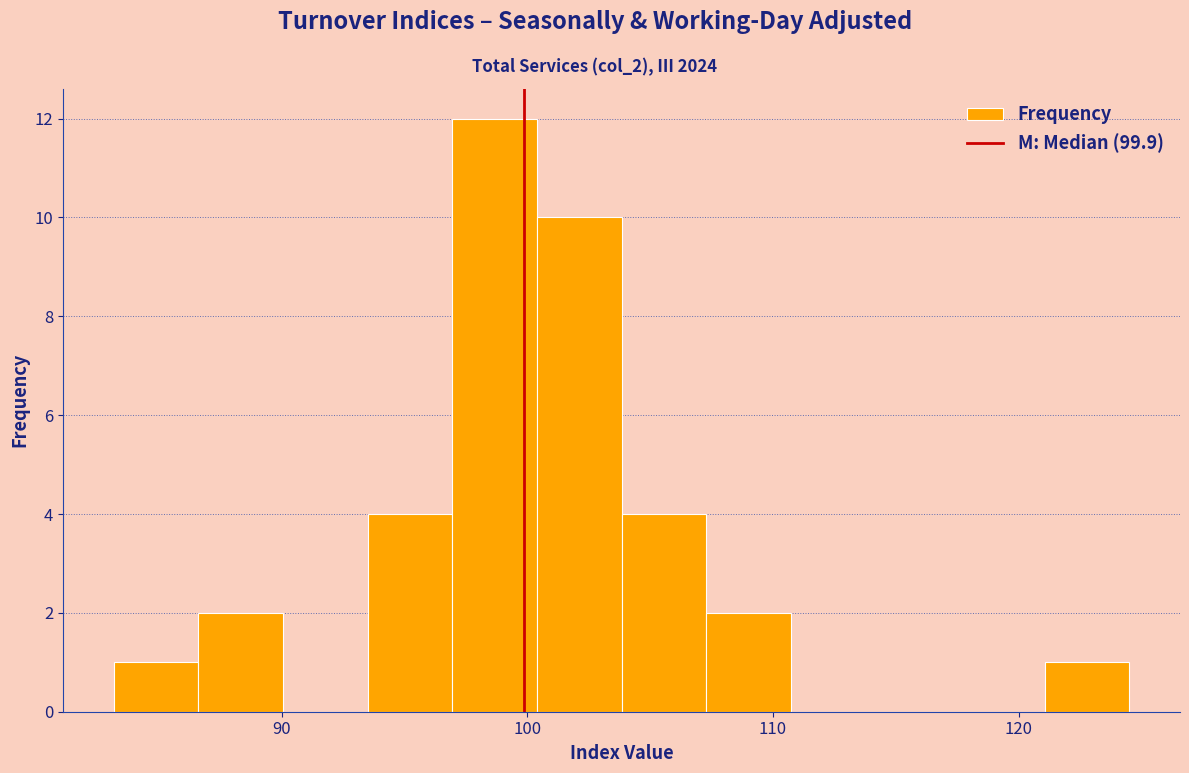

Around what value on the x-axis is the tallest bar? Give the approximate position of its centre, as read against the axis.

99